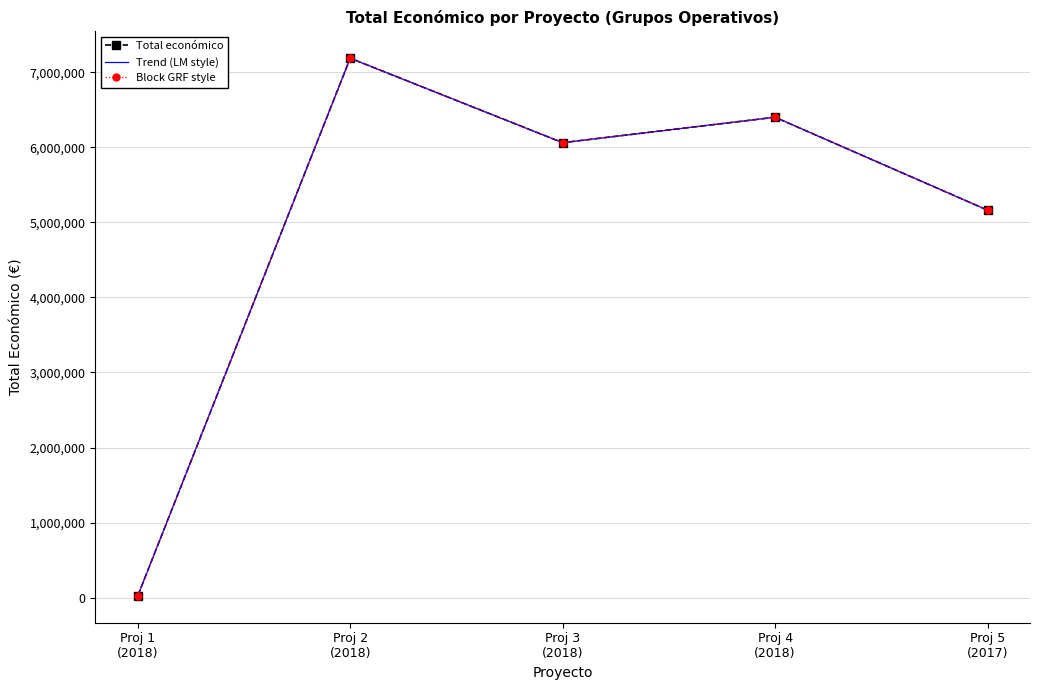

Is this an area chart (filled region under the line)?

No